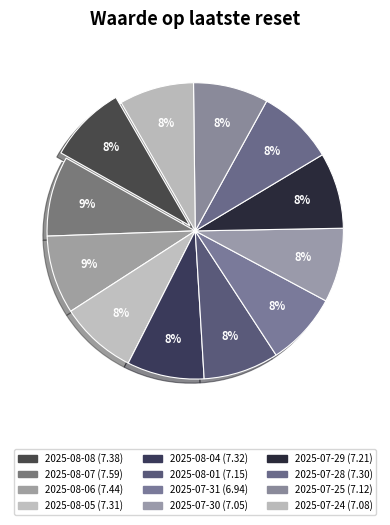

How many segments does this pie chart have?

12